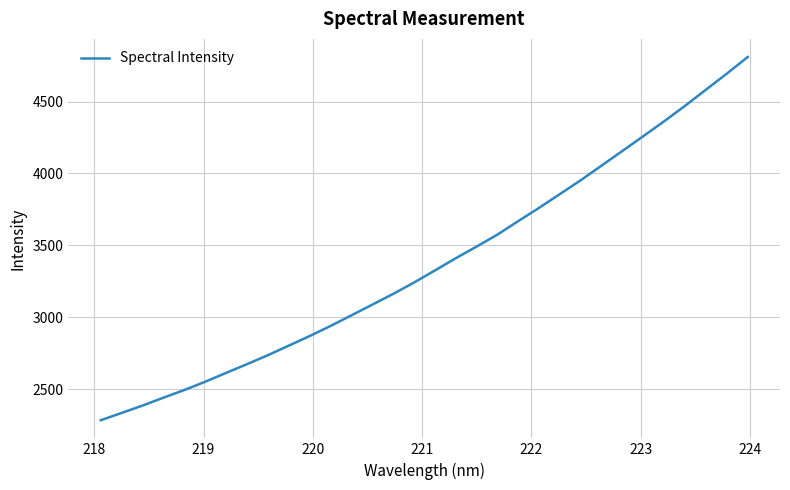

What is the difference between the maximum and minimum values?

2524.1